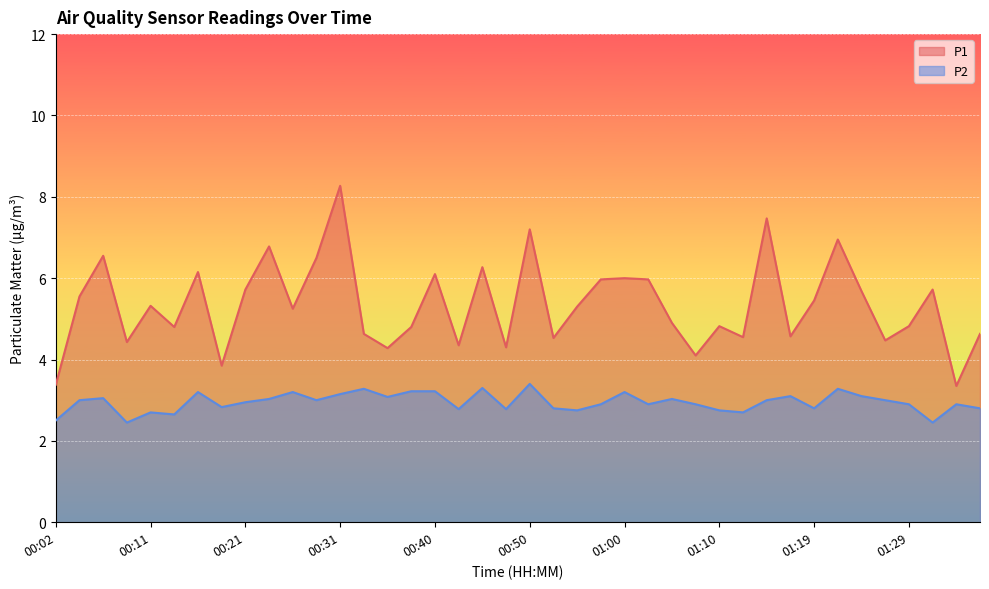

In P2, how many points are lower than both neighbors (excluding endpoints)?

12